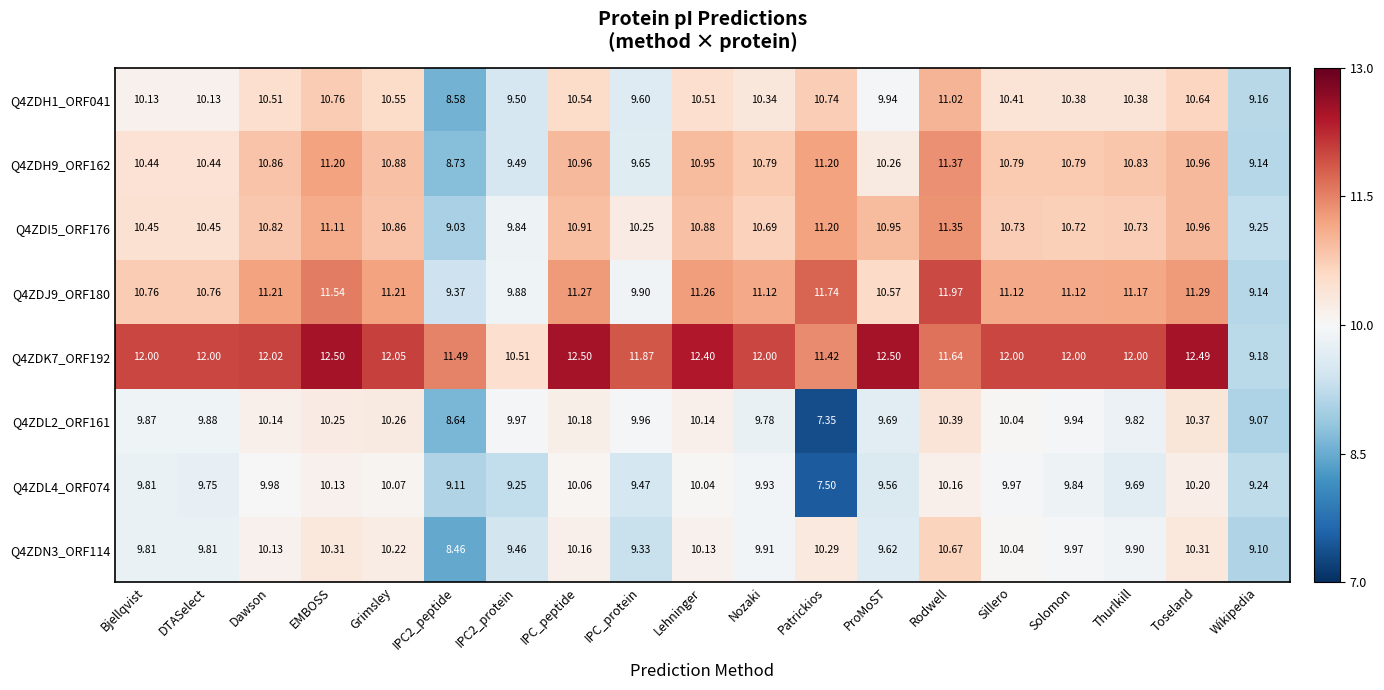

Is the value of Q4ZDL2_ORF161 at IPC_peptide greater than the value of Q4ZDH9_ORF162 at Nozaki?

No